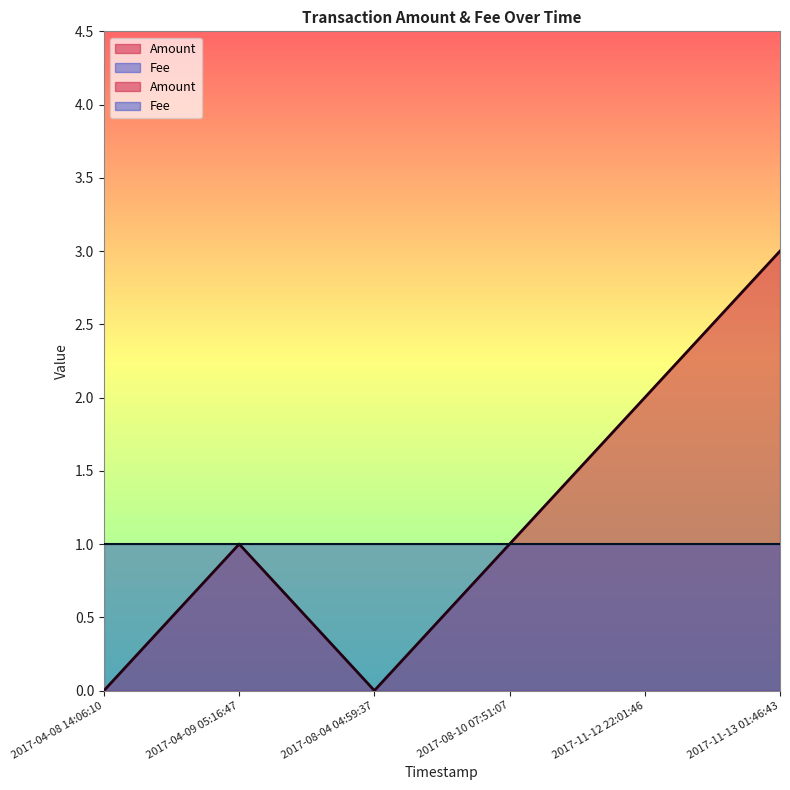

Where is the first local minimum?

2017-08-04 04:59:37